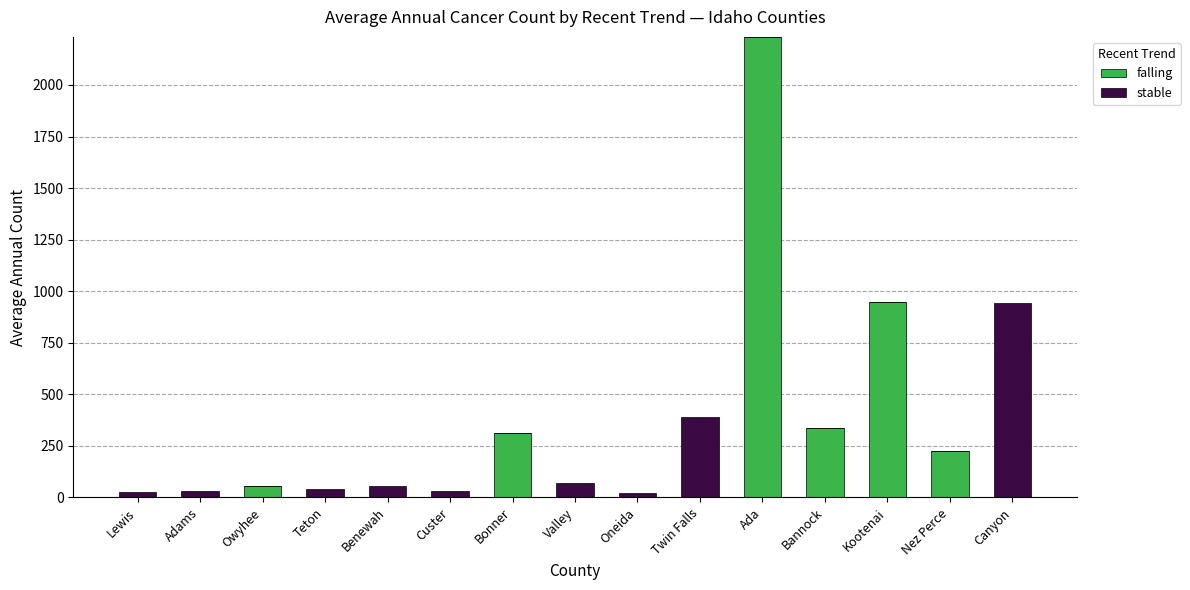

Count the number of data series in this chart.

2